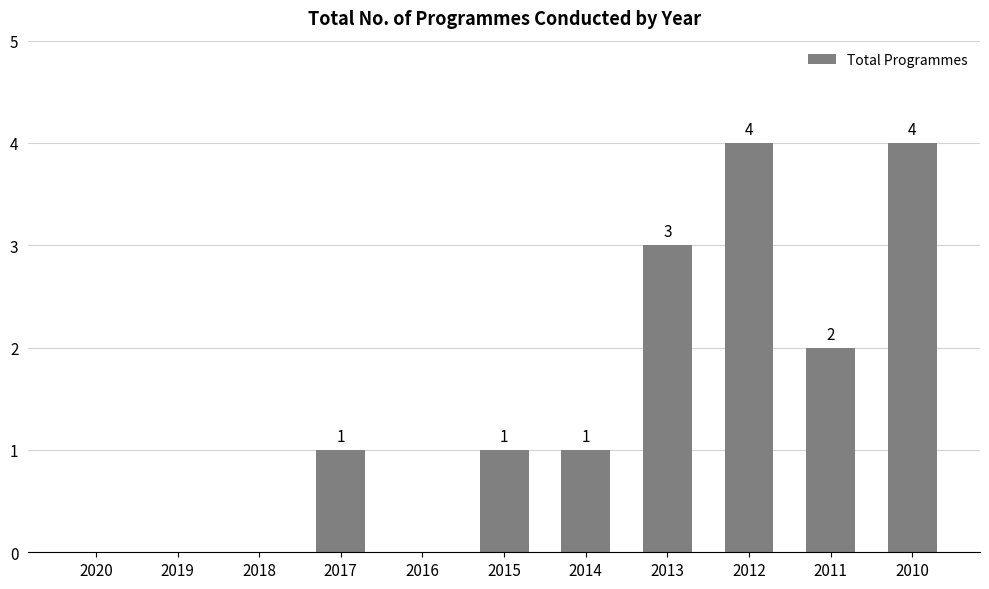

The chart shows a value of 1 at 2013. True or false?

False